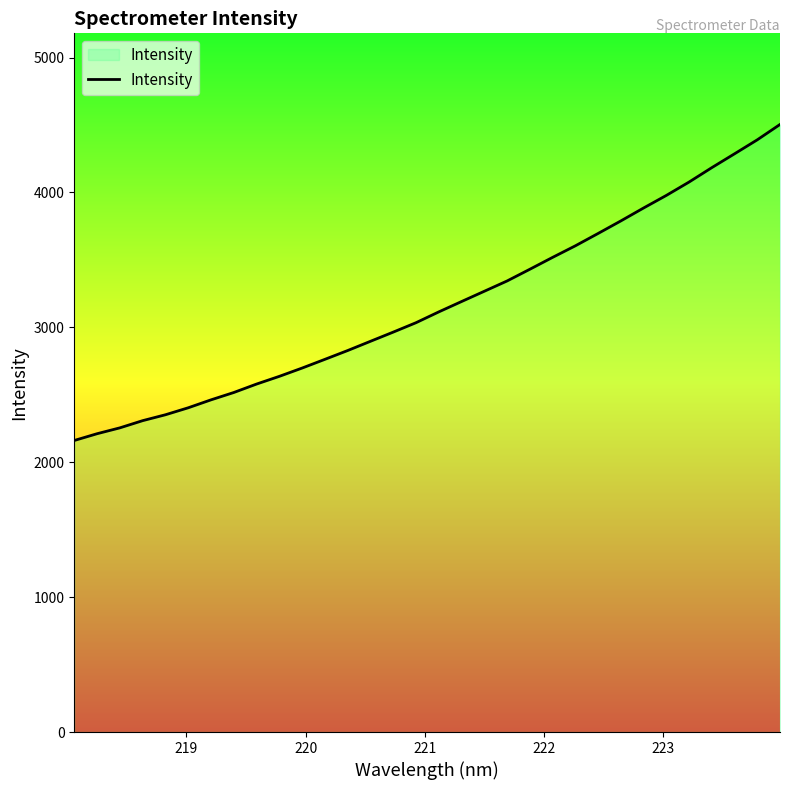

What is the difference between the maximum and minimum values?

2342.5